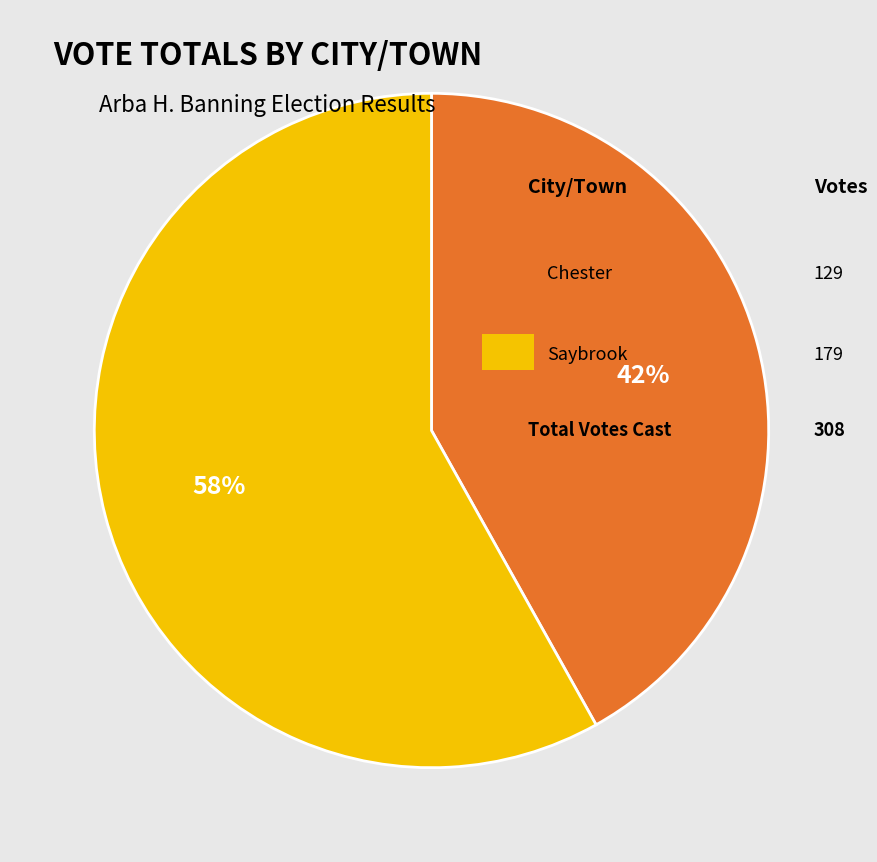

Is there any slice that represents more than half of the pie?

Yes